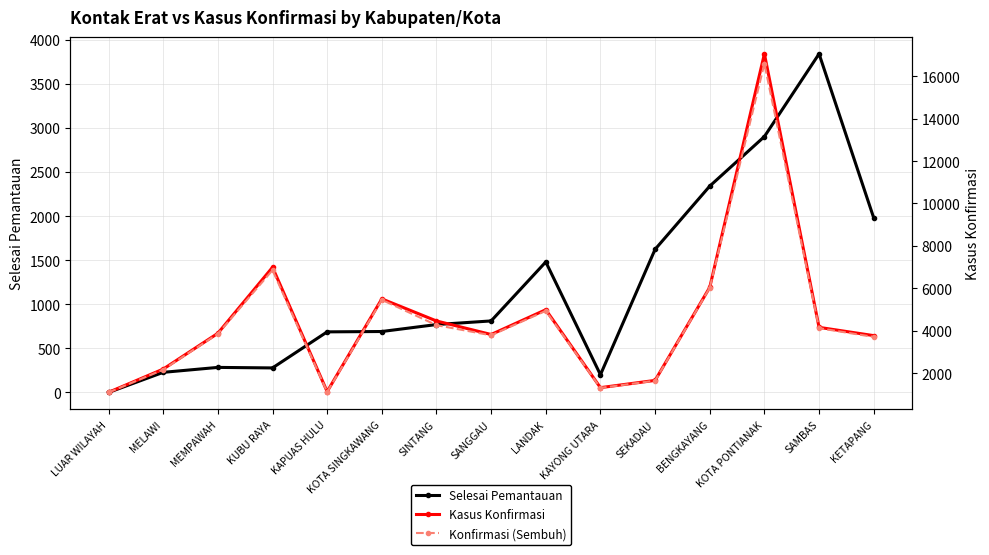

How many data points in Selesai Pemantauan are above 770?

7